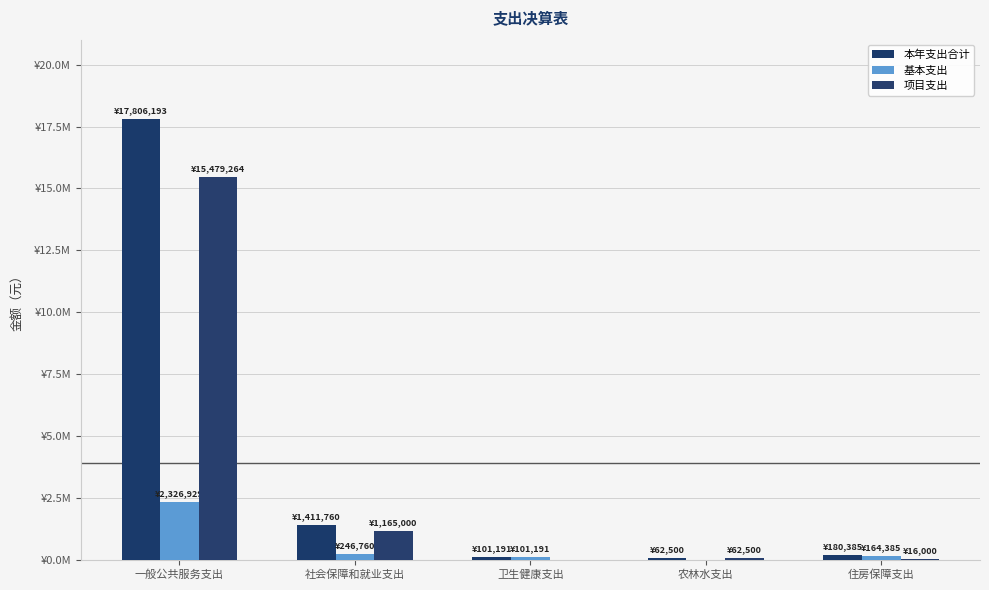

At which label is 项目支出 closest to 7739631?

社会保障和就业支出